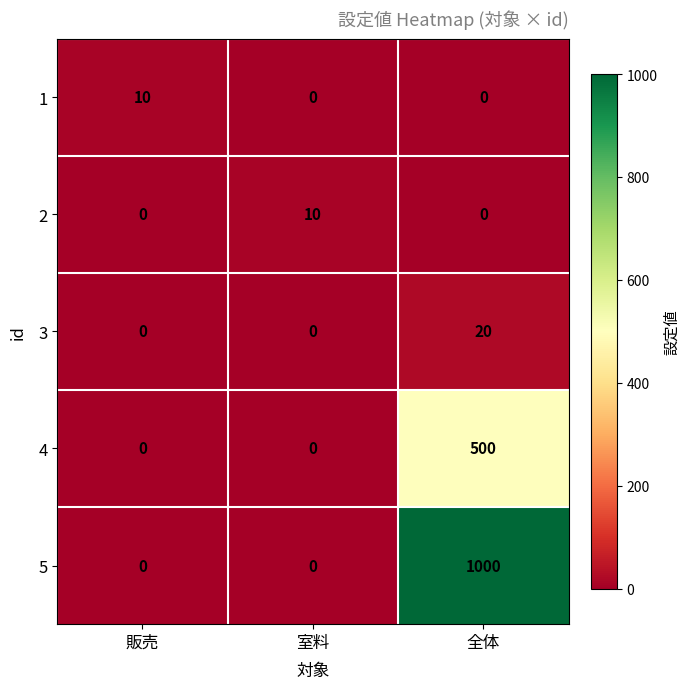

The value of 1 at 全体 is 7. True or false?

False